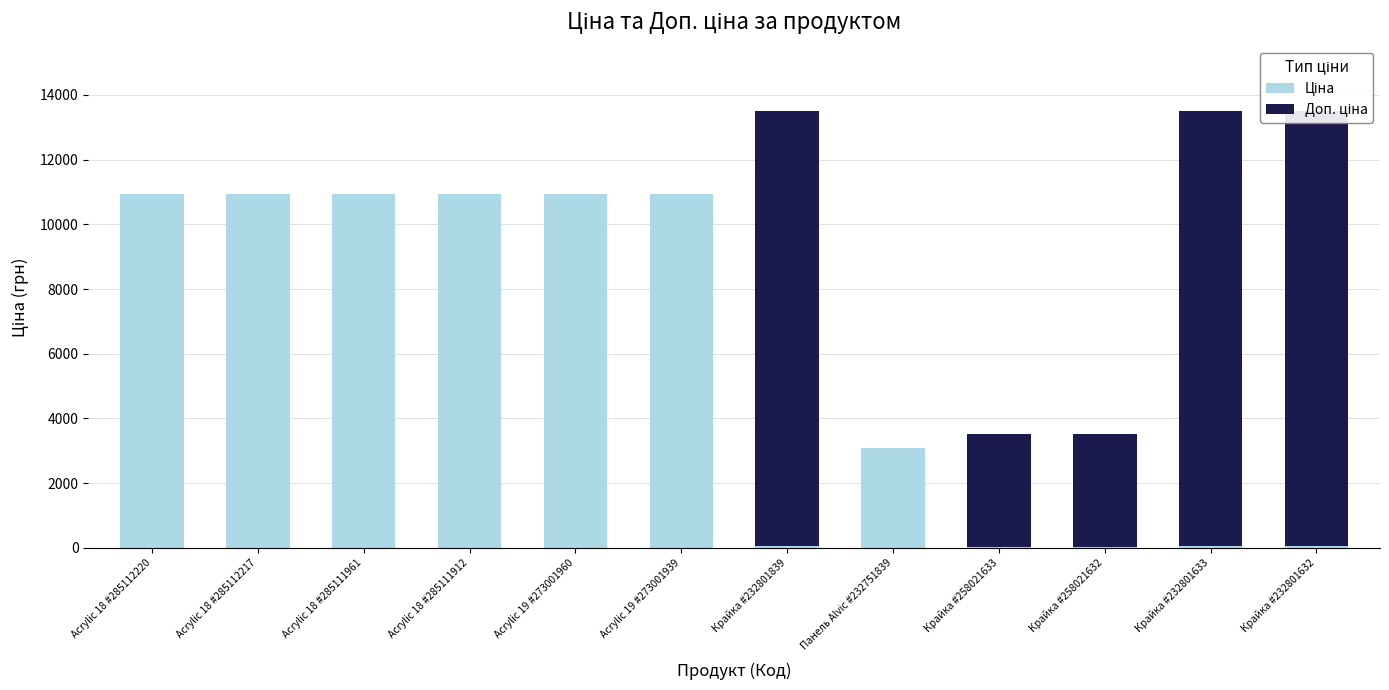

Between Крайка #258021633 and Acrylic 19 #273001939, which is larger?

Acrylic 19 #273001939